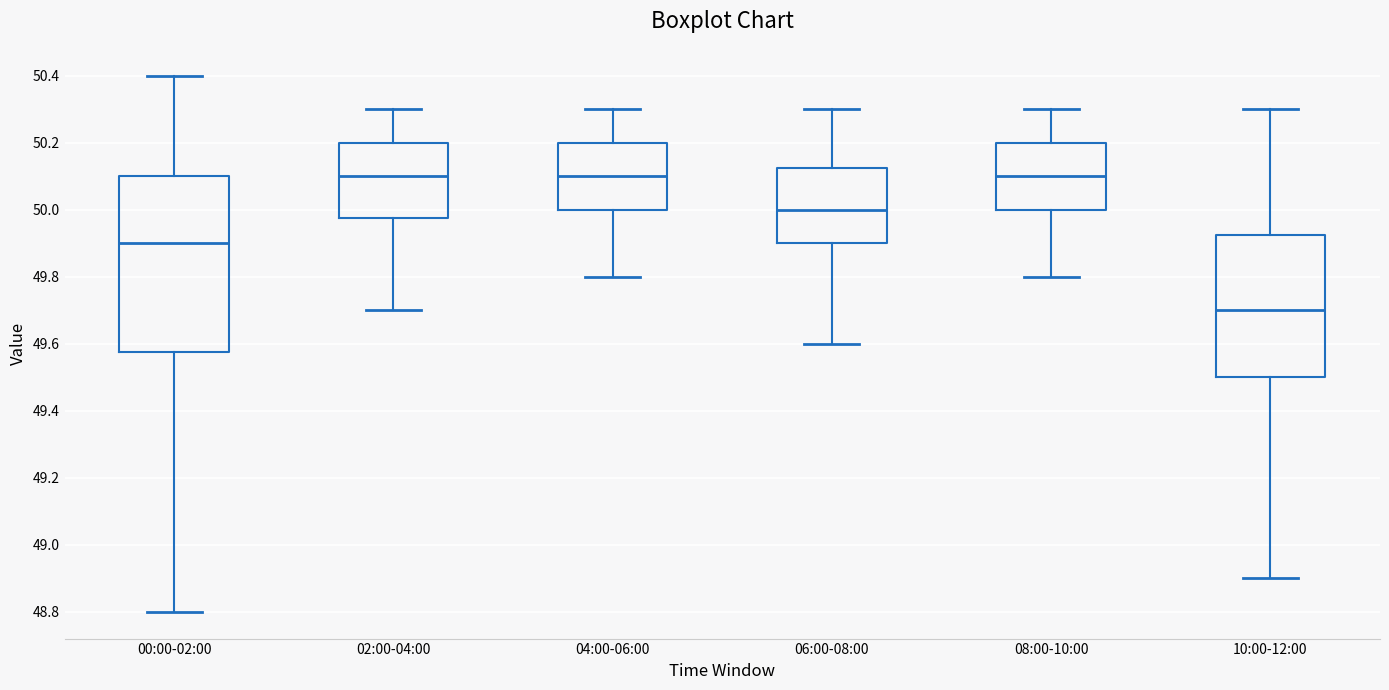

Reading left to right, transcribe this box plot: for each box, give where its median line is, the range the box spans, and where its two whiskers end, as read against the y-axis. The values are not printed on the chart, so give them approximately, as read against the axis.

00:00-02:00: median 49.90, box 49.58 to 50.10, whiskers 48.80 to 50.40
02:00-04:00: median 50.10, box 49.98 to 50.20, whiskers 49.70 to 50.30
04:00-06:00: median 50.10, box 50.00 to 50.20, whiskers 49.80 to 50.30
06:00-08:00: median 50.00, box 49.90 to 50.12, whiskers 49.60 to 50.30
08:00-10:00: median 50.10, box 50.00 to 50.20, whiskers 49.80 to 50.30
10:00-12:00: median 49.70, box 49.50 to 49.92, whiskers 48.90 to 50.30